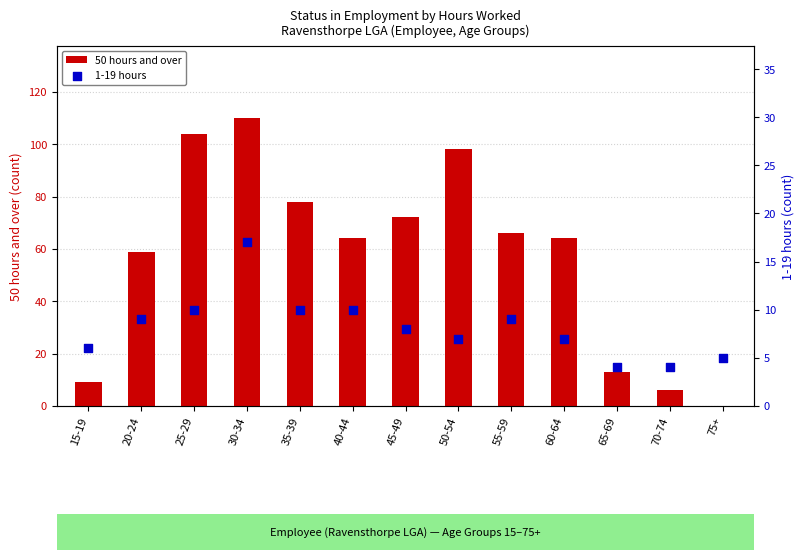

At how many categories does at least one series exceed 29?

9